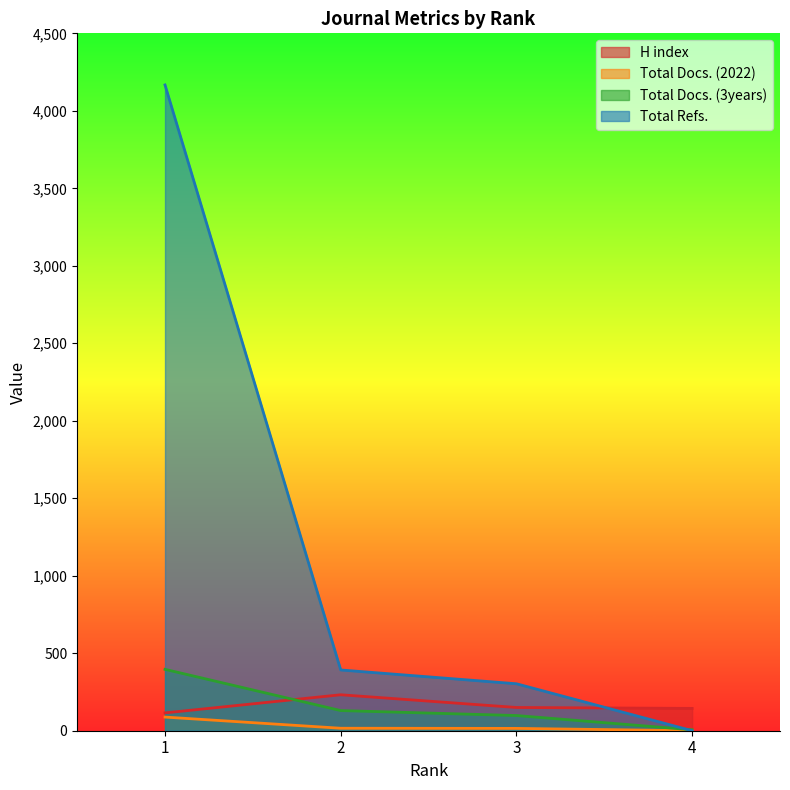

True or false: Total Docs. (3years) has more than 2 interior local peaks.

False